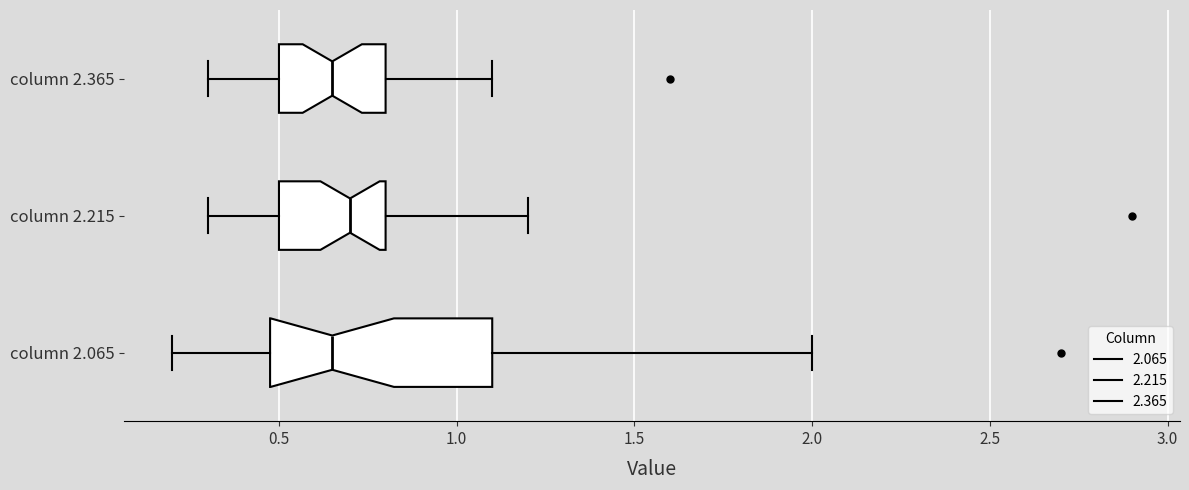

Where does the median line of the box for column 2.065 sit on the x-axis? The values are not printed on the chart, so give them approximately, as read against the axis.

0.65